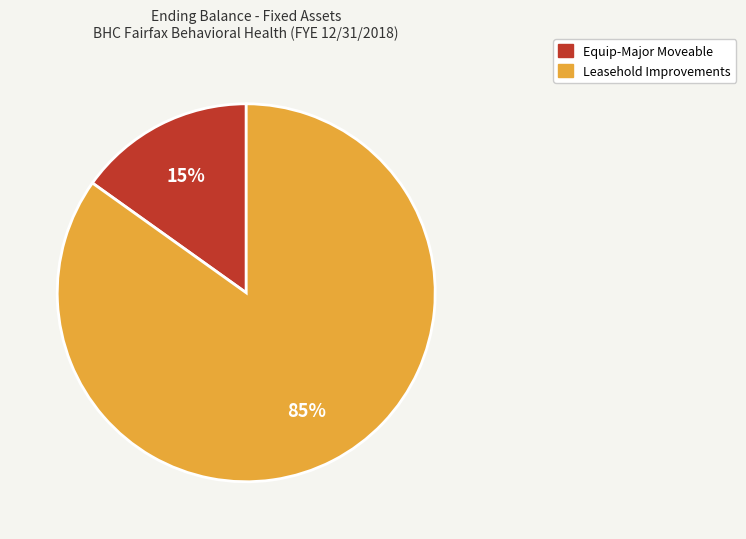

To the nearest percent, what is the difference between the largest and smallest slice percentages?

70%